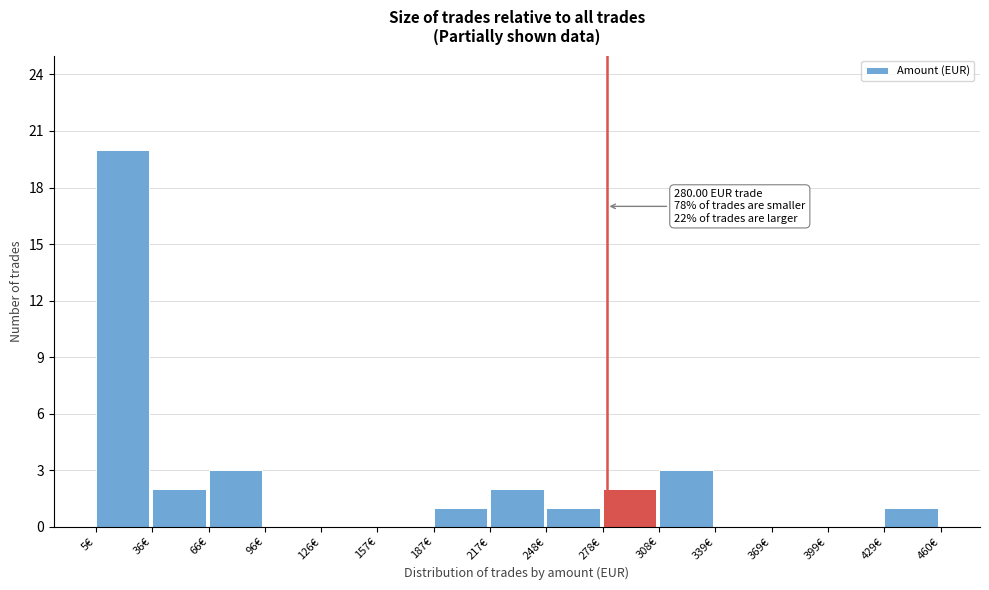

Over which range of the x-axis is the bar tallest?

5 to 35